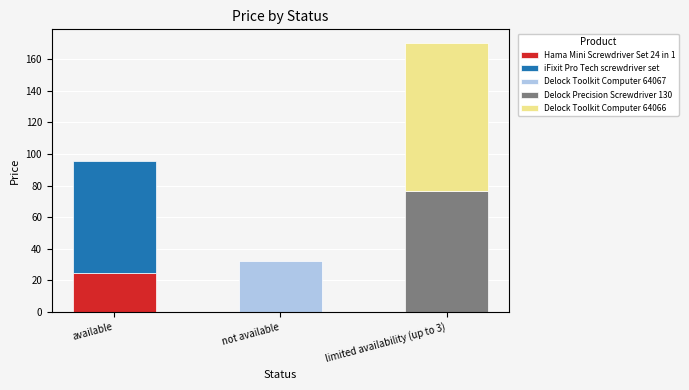

Which series has the largest total across all categories?

Delock Toolkit Computer 64066